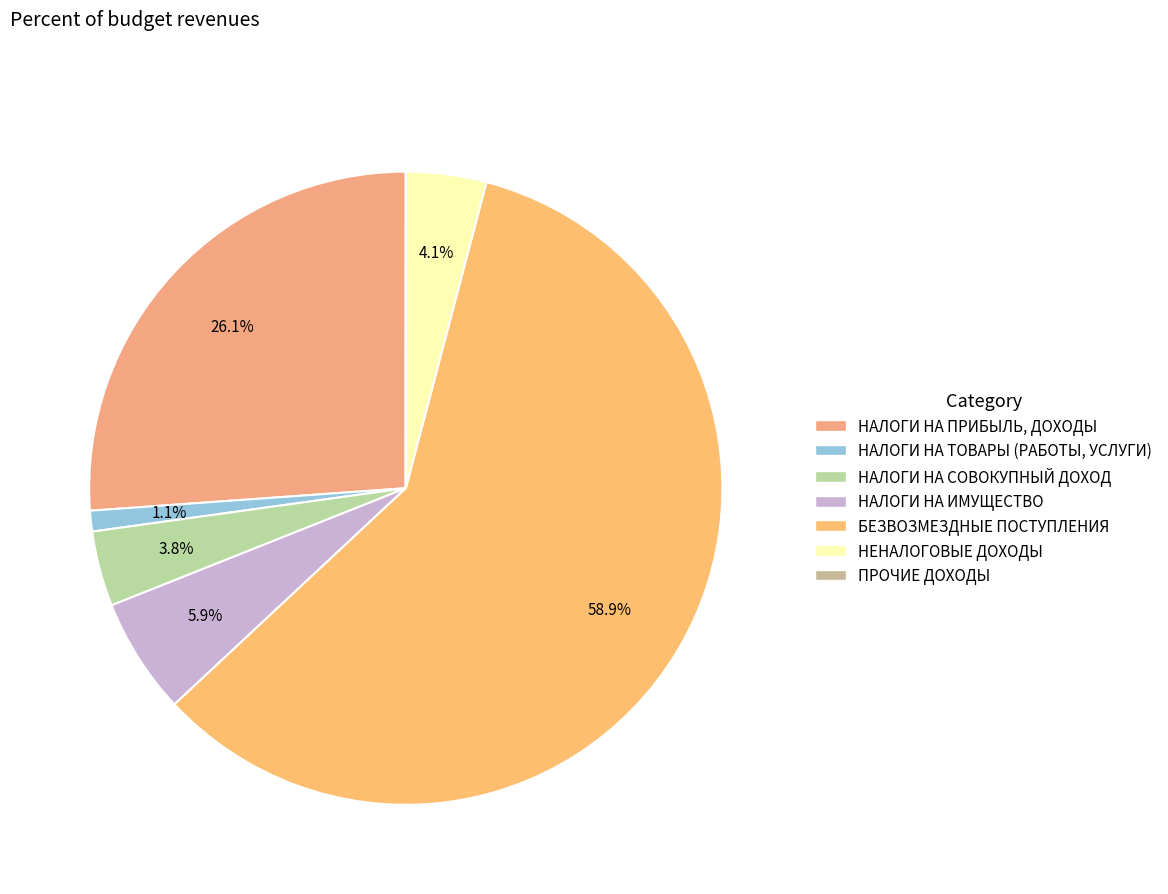

To the nearest percent, what is the difference between the НАЛОГИ НА СОВОКУПНЫЙ ДОХОД and НАЛОГИ НА ПРИБЫЛЬ, ДОХОДЫ slice percentages?

22%